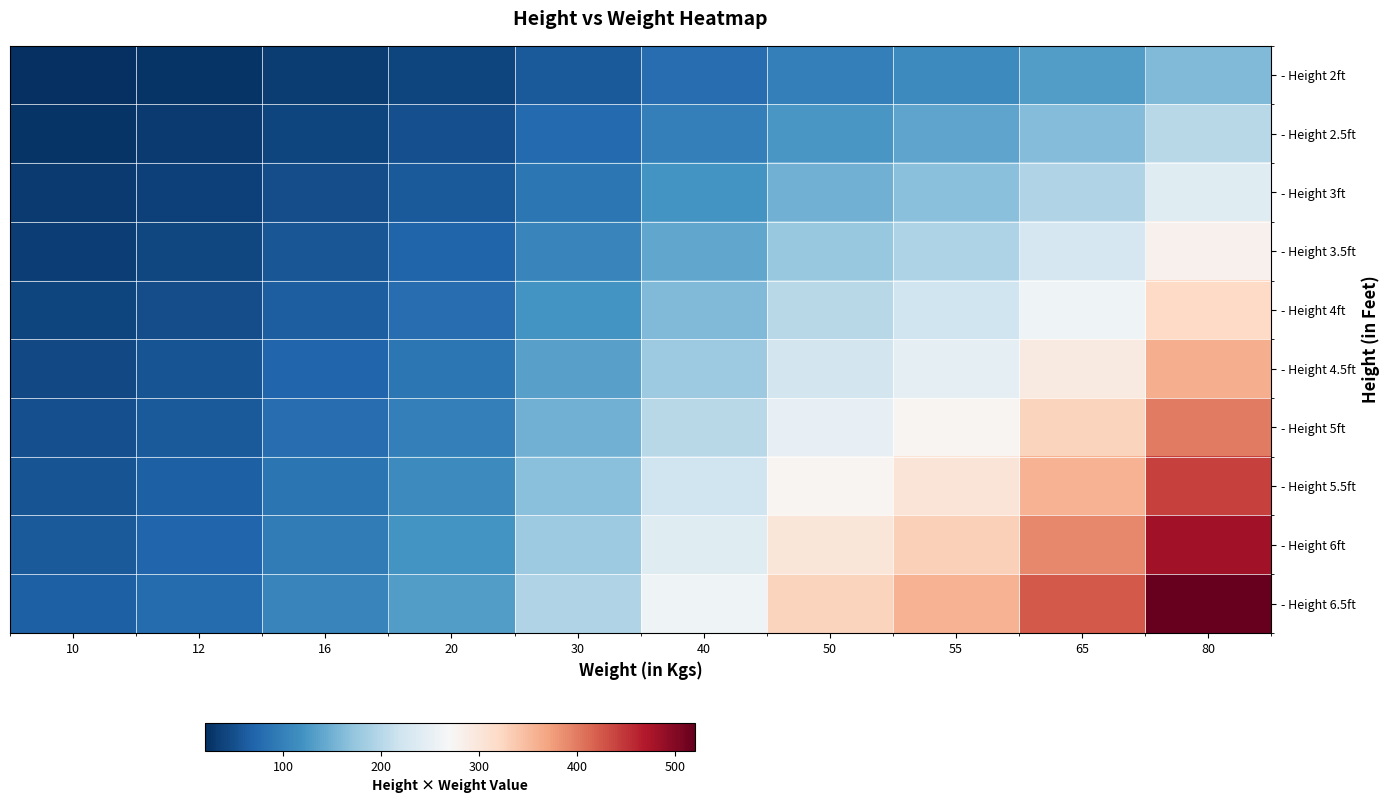

Count the number of categories in the chart.

10